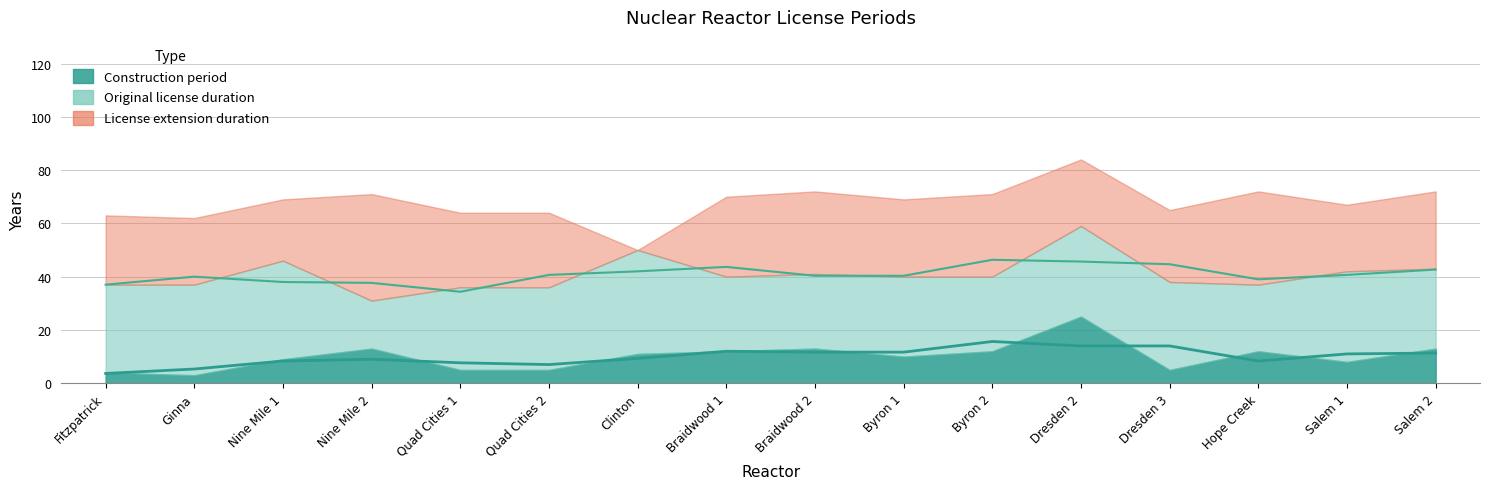

Which series has the largest range (max minus min)?

License extension duration